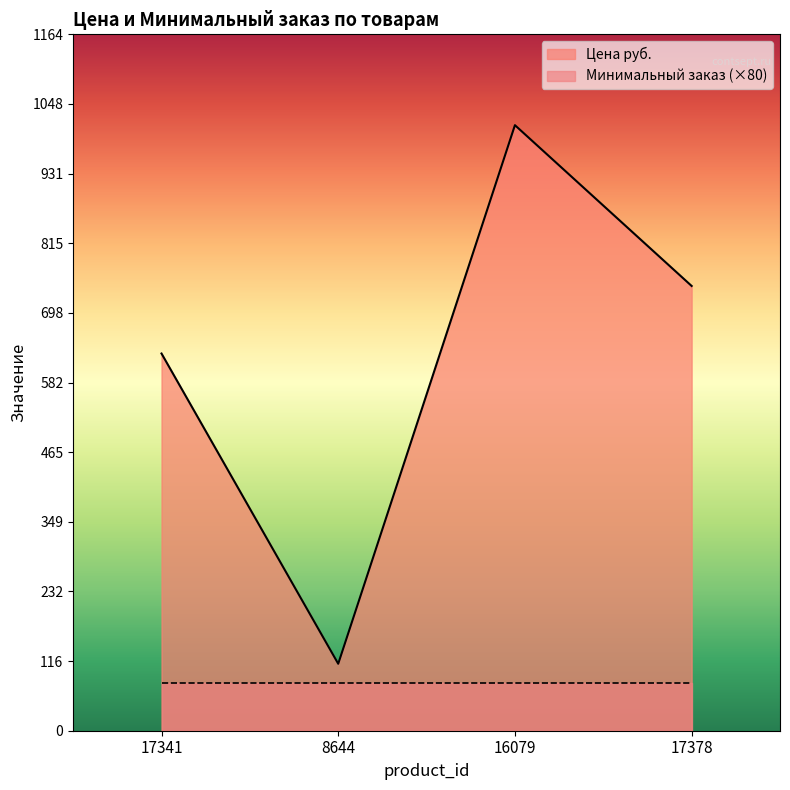

What is the difference between the second highest and second lowest values?

113